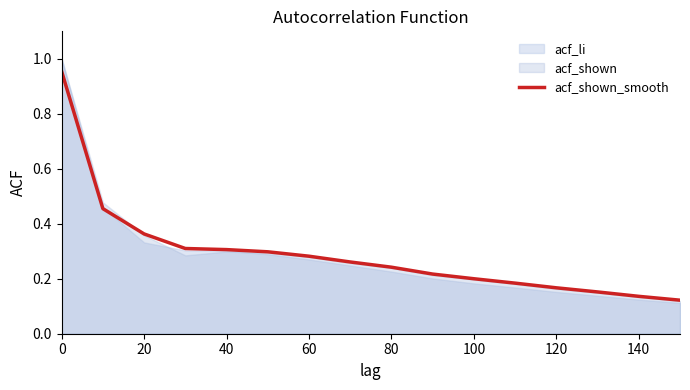

Does the chart display data point markers on the line(s)?

No